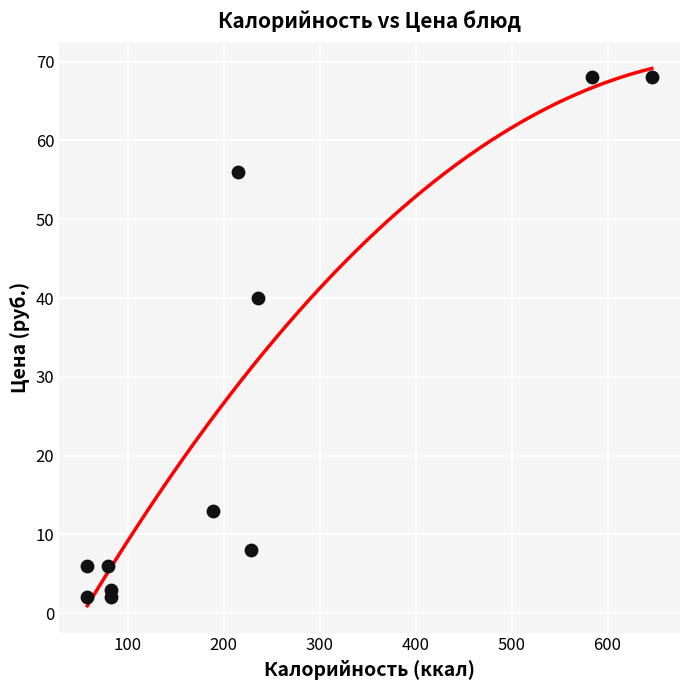

What is the average Y value?

25